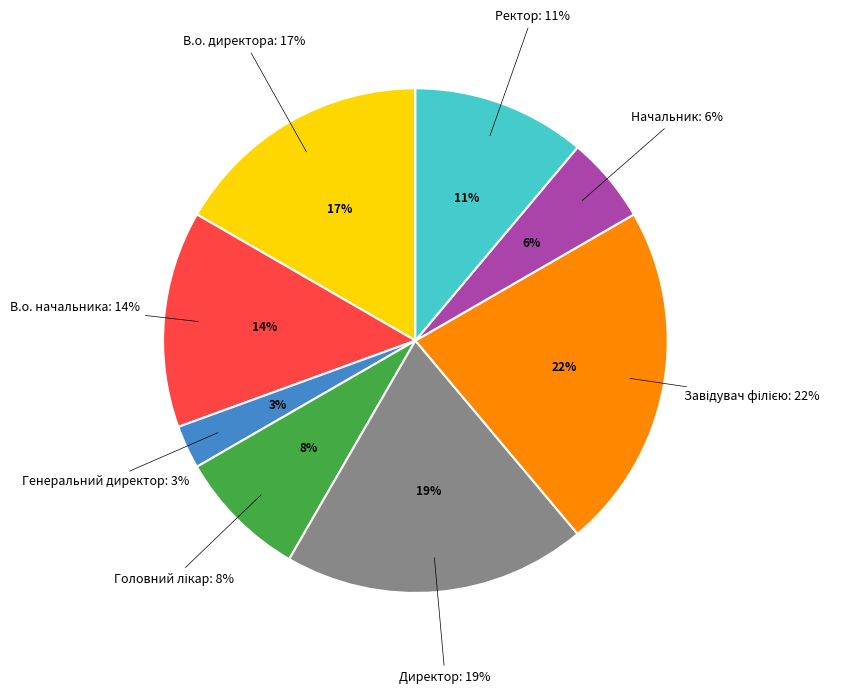

Which has a higher value, Ректор or Головний лікар?

Ректор